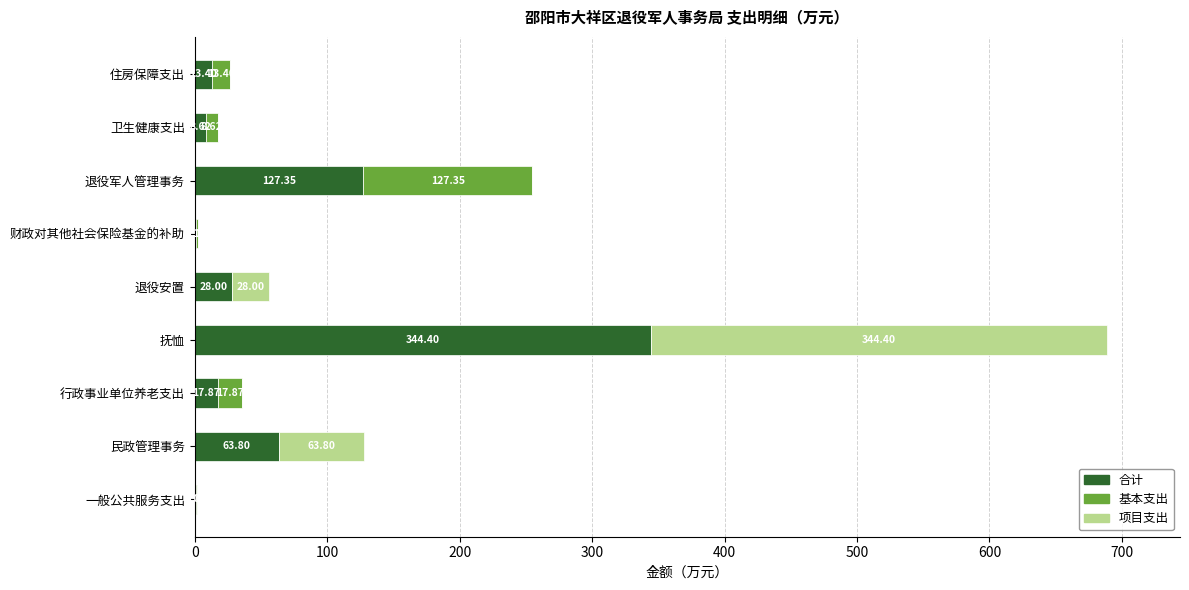

At which label is 合计 closest to 172?

退役军人管理事务